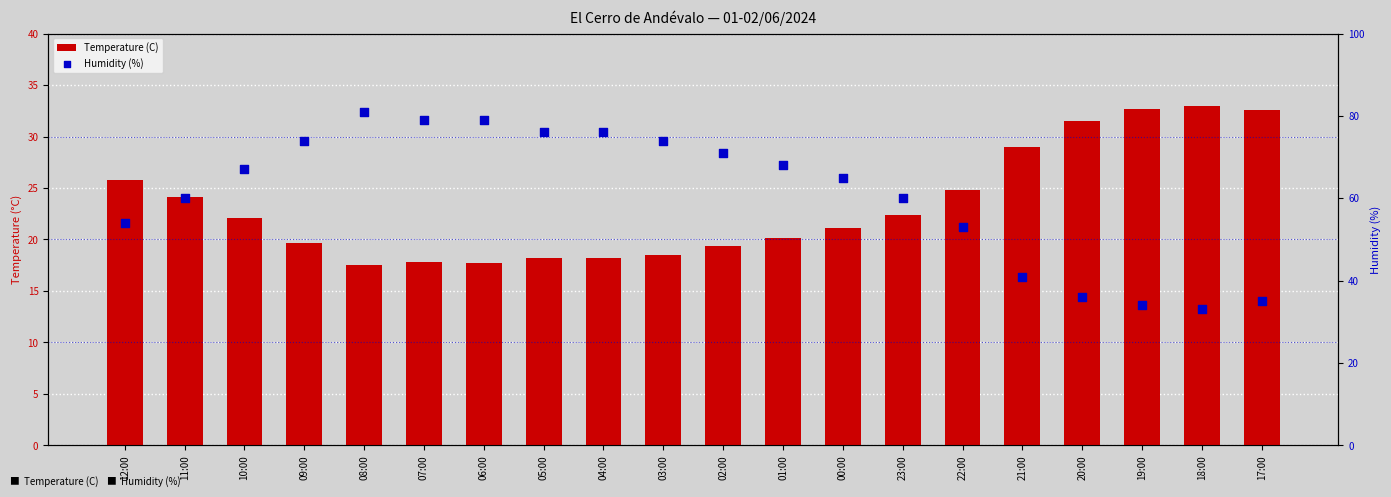

Which series has the largest total across all categories?

Humidity (%)